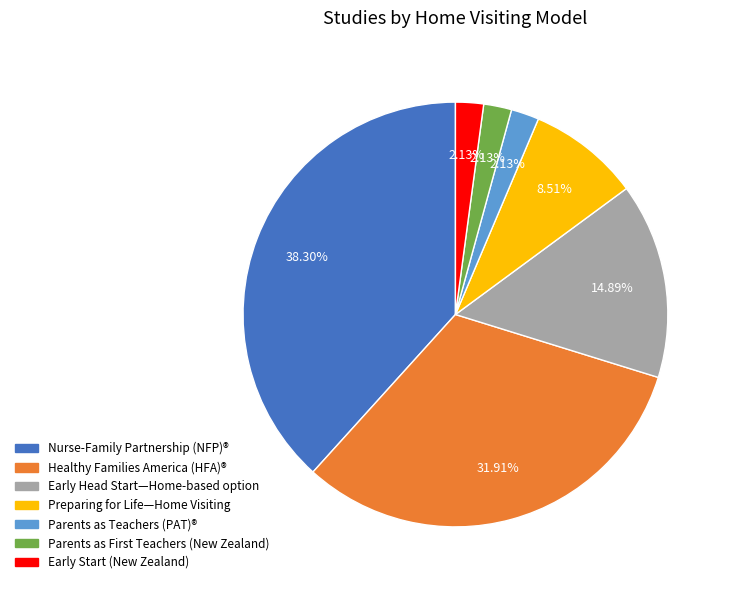

Does Early Start (New Zealand) account for over 50% of the chart?

No